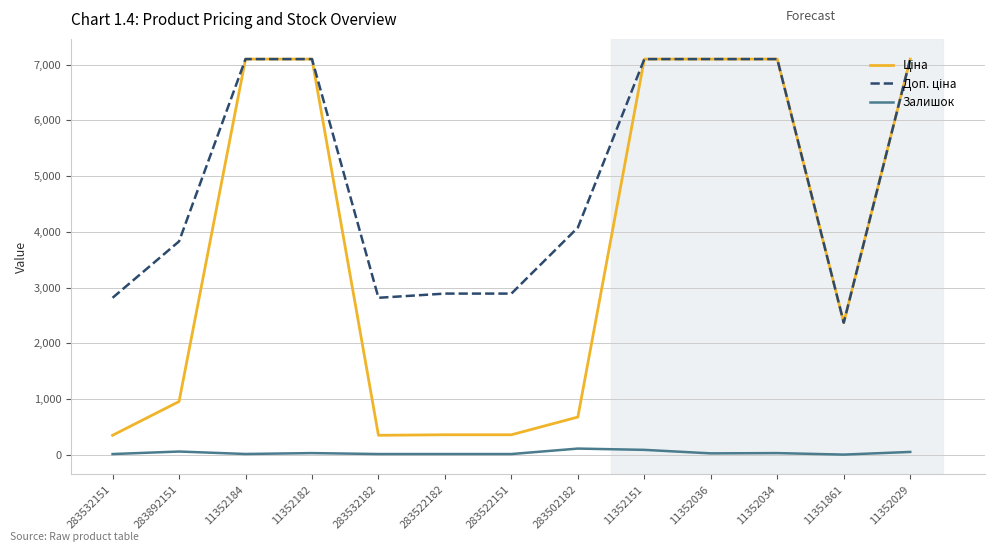

At how many categories does at least one series exceed 5065?

6